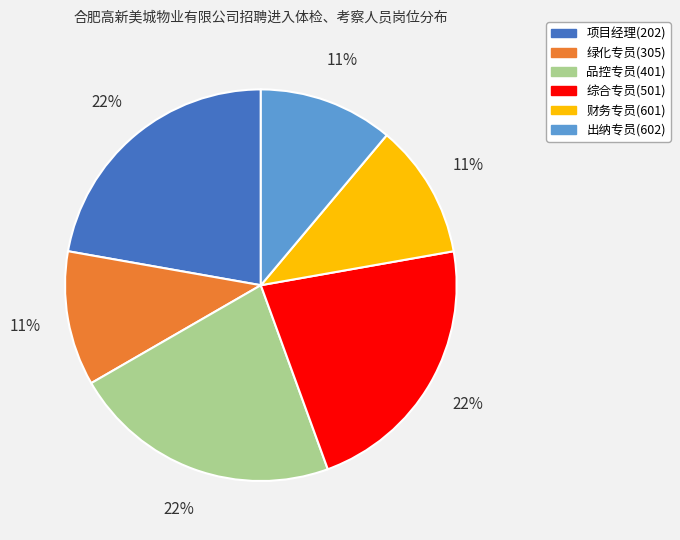

To the nearest percent, what is the difference between the largest and smallest slice percentages?

11%